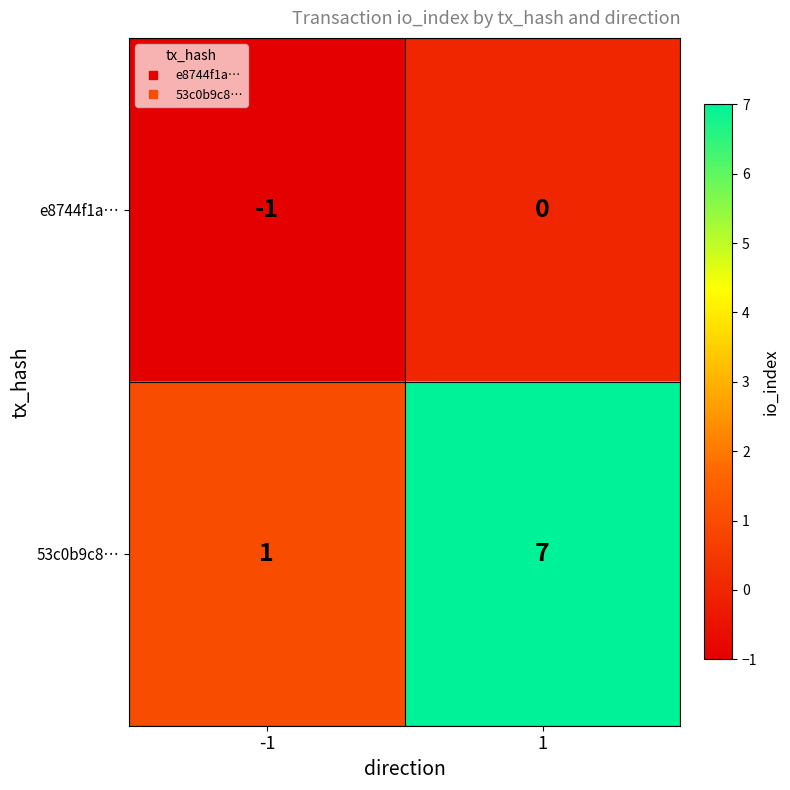

What is the maximum value shown in the chart?

7